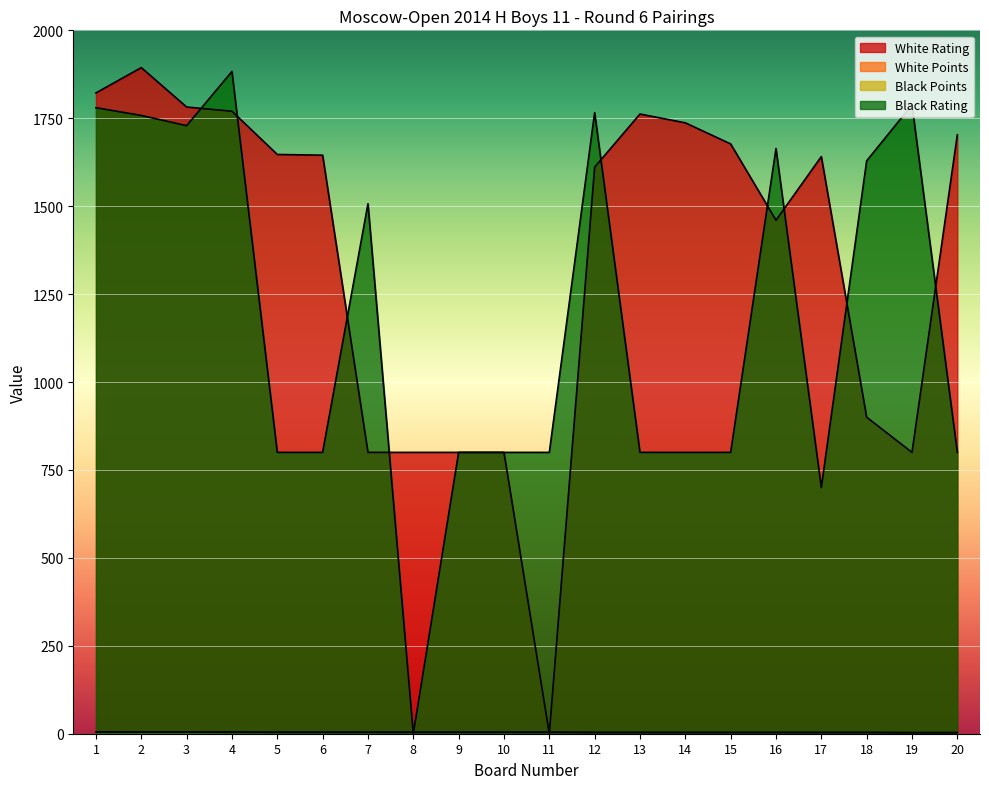

True or false: Black Rating and White Points cross at least once.

True